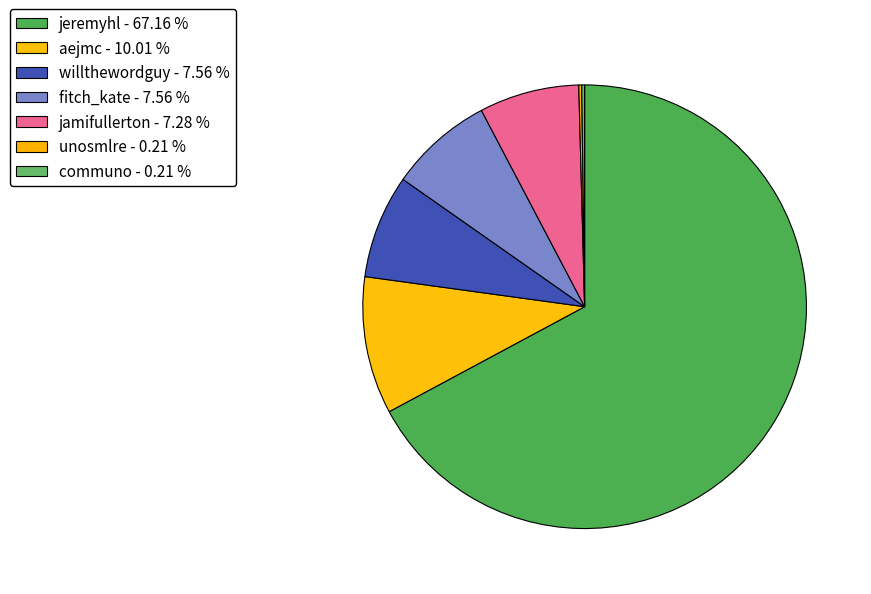

To the nearest percent, what is the combined percentage of willthewordguy and unosmlre?

8%